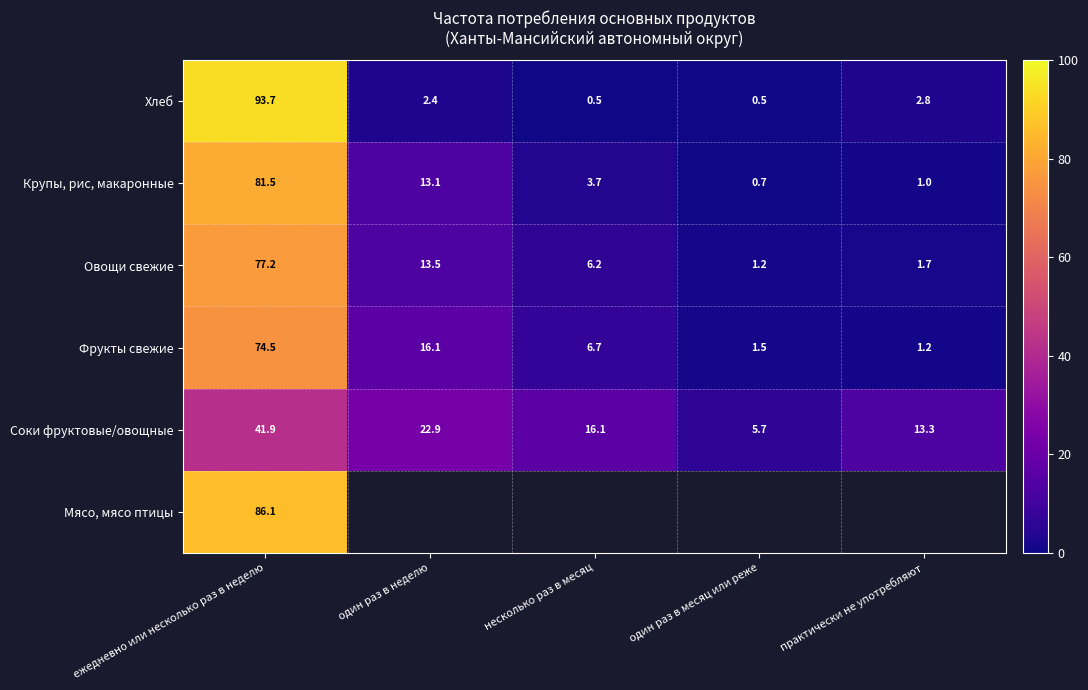

Which category has the highest value in the Овощи свежие series?

ежедневно или несколько раз в неделю